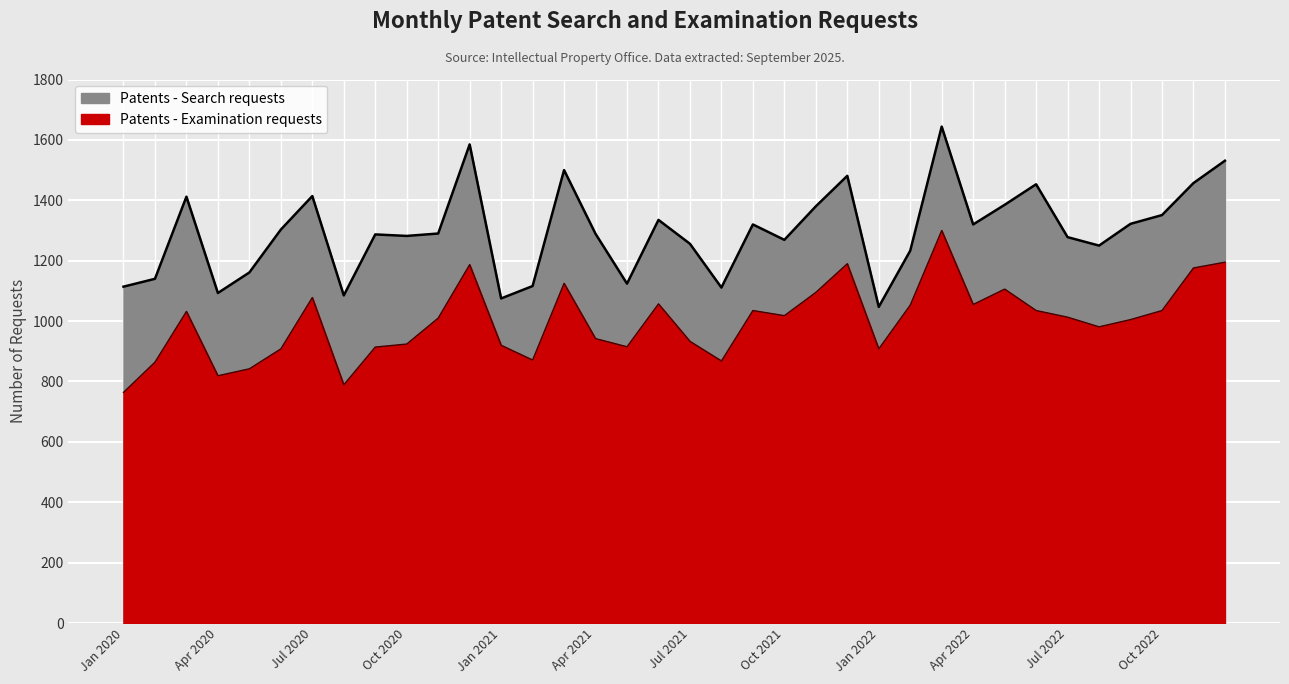

How many values in the Patents - Search requests series are below 1290?

18